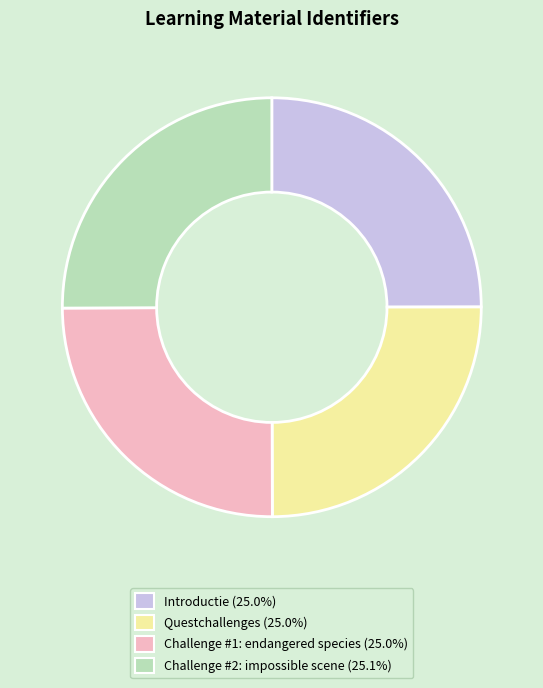

Is Questchallenges the majority of the pie?

No